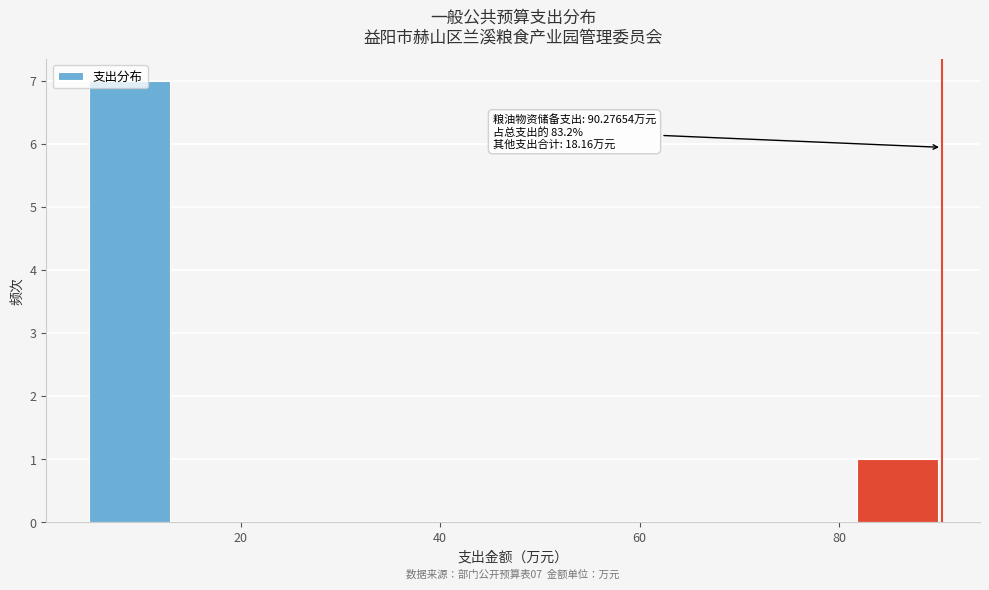

Which range on the x-axis has the tallest bar?

4 to 14